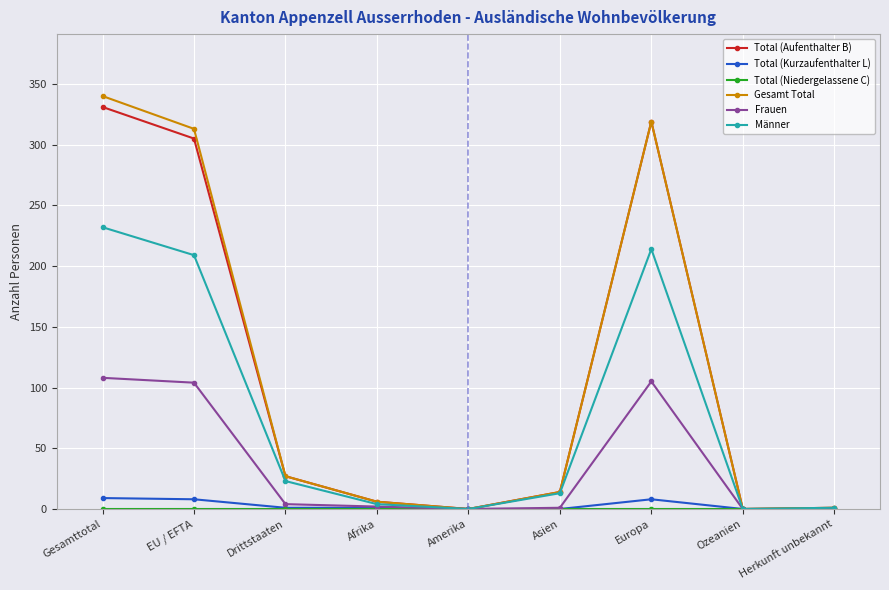

What is the spread (max minus min) of values at Europa?

319